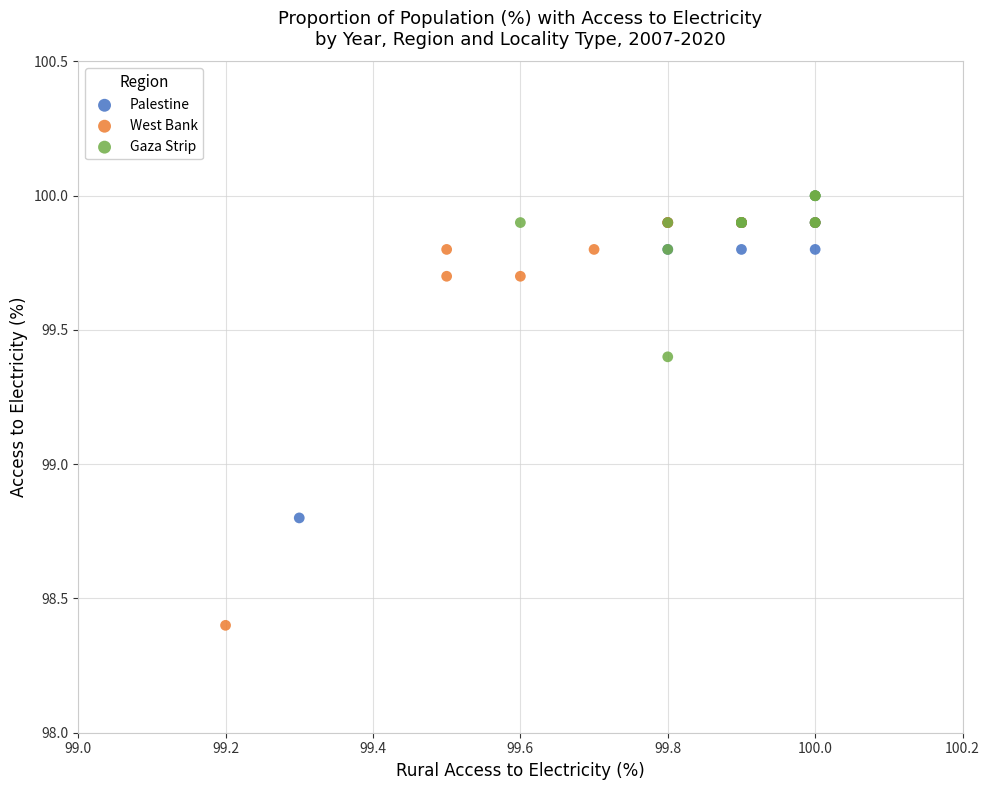

What are all the series names shown in the legend?

Palestine, West Bank, Gaza Strip